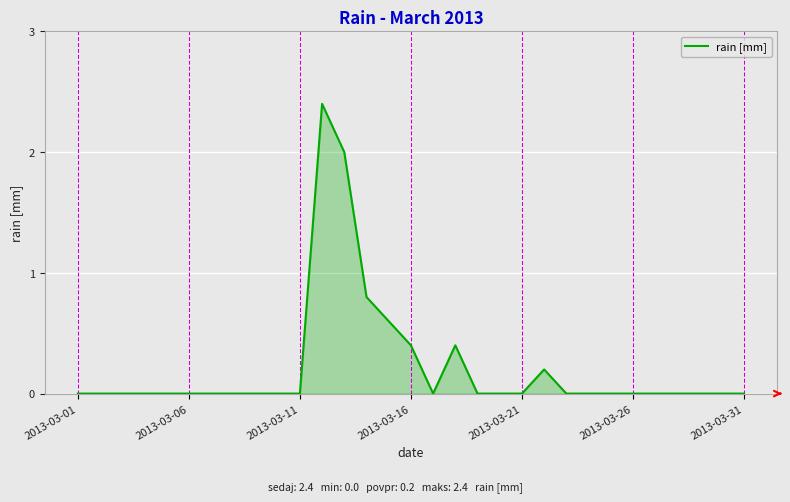

What is the greatest value displayed?

2.4